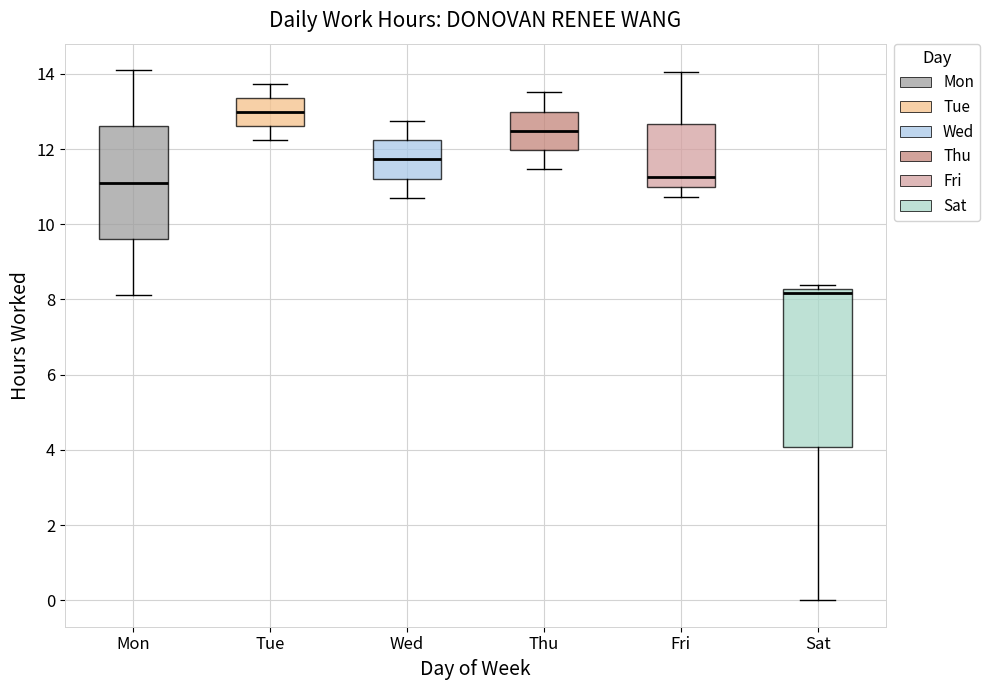

Reading left to right, transcribe this box plot: for each box, give where its median line is, the range the box spans, and where its two whiskers end, as read against the y-axis. The values are not printed on the chart, so give them approximately, as read against the axis.

Mon: median 11.2, box 9.6 to 12.6, whiskers 8.2 to 14.2
Tue: median 13.0, box 12.6 to 13.4, whiskers 12.2 to 13.8
Wed: median 11.8, box 11.2 to 12.2, whiskers 10.6 to 12.8
Thu: median 12.4, box 12.0 to 13.0, whiskers 11.4 to 13.6
Fri: median 11.2, box 11.0 to 12.6, whiskers 10.8 to 14.0
Sat: median 8.2 (just below the box's upper edge), box 4.0 to 8.2, whiskers 0.0 to 8.4